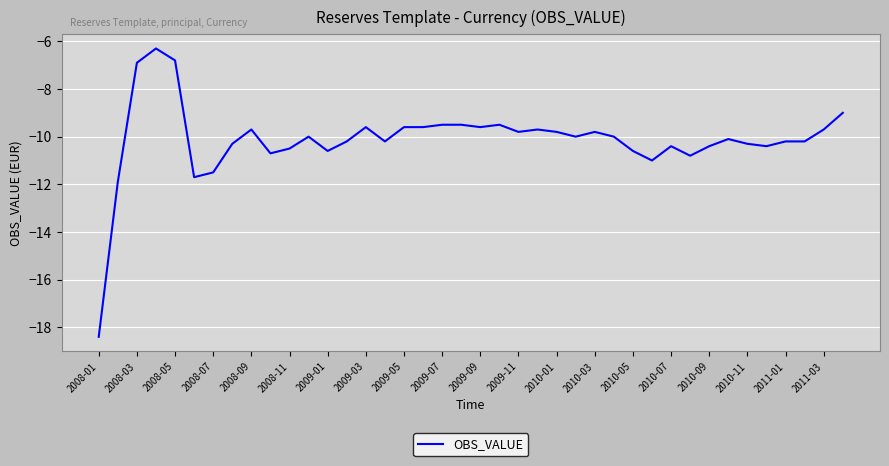

What is the smallest value displayed?

-18.4